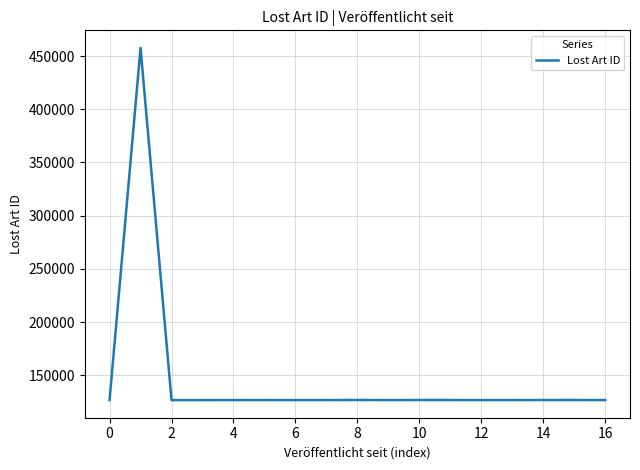

What is the difference between the maximum and minimum values?

331018